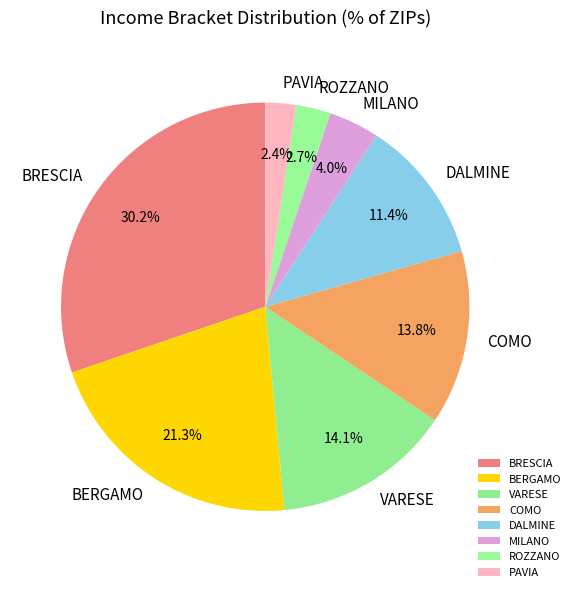

Does PAVIA represent more than half of the total?

No